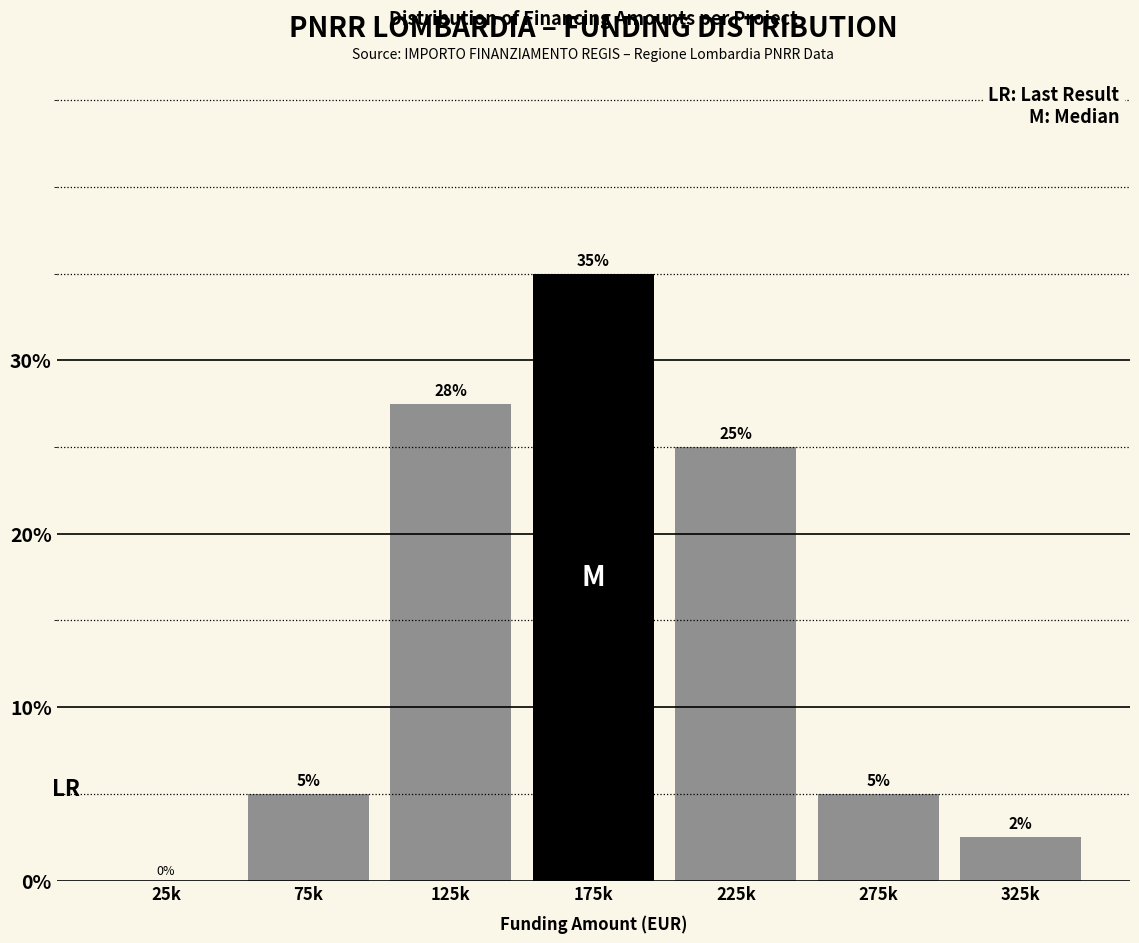

Between 75k and 225k, which is larger?

225k